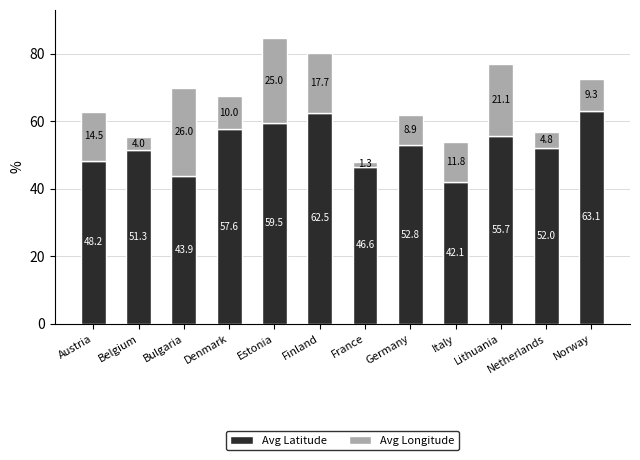

Is it true that Avg Latitude equals 27.6 at Austria?

False